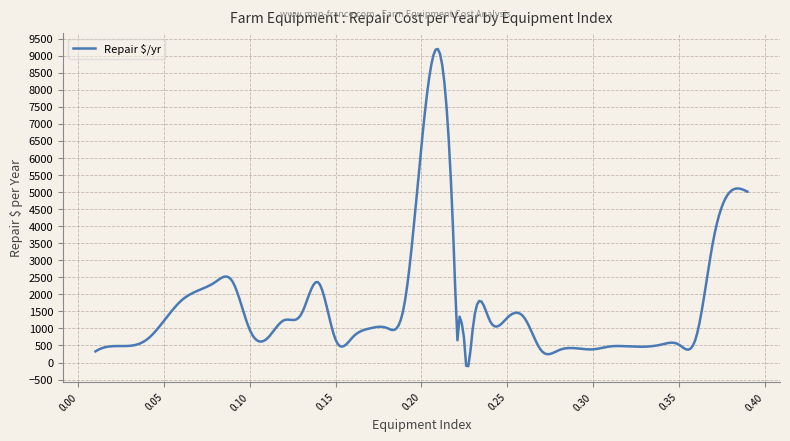

What is the maximum value shown in the chart?

9200.0